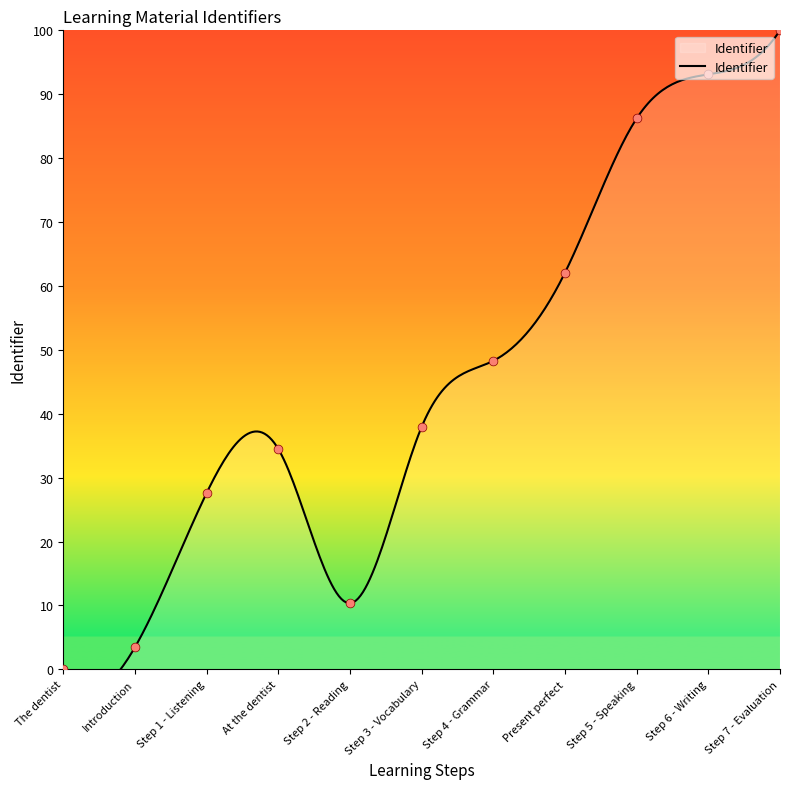

Between The dentist and Introduction, which is larger?

Introduction